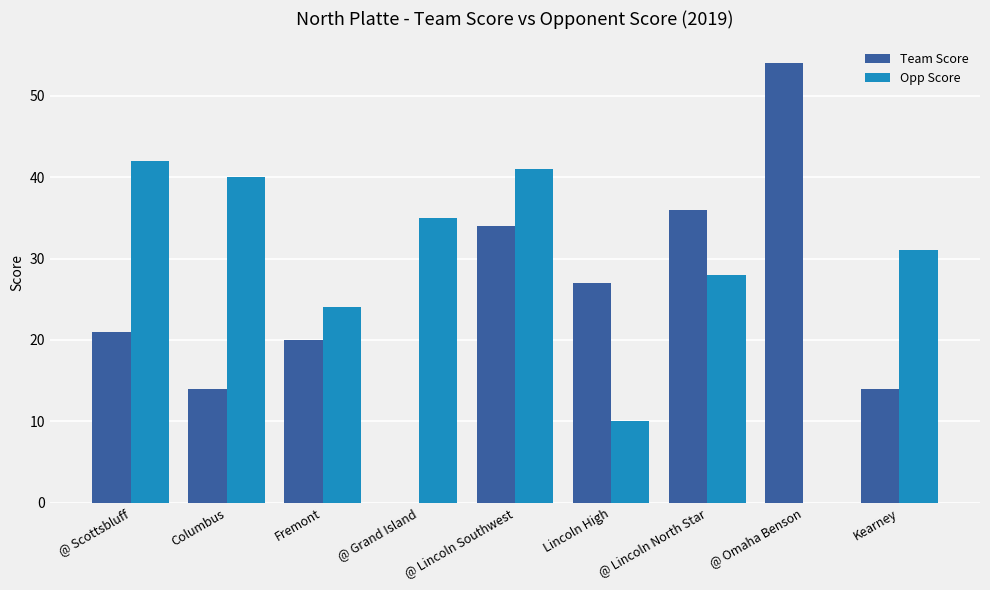

Which category has the highest value across all series?

@ Omaha Benson